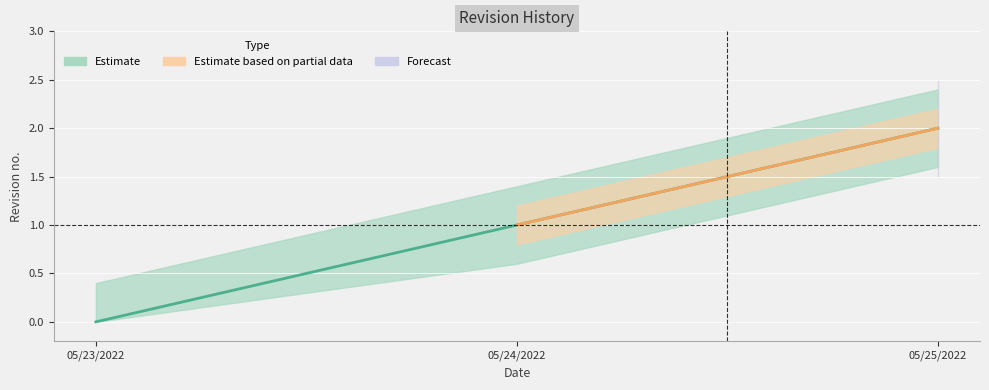

Reading right to left, transcribe all the data shown in this chart.

2	1	0